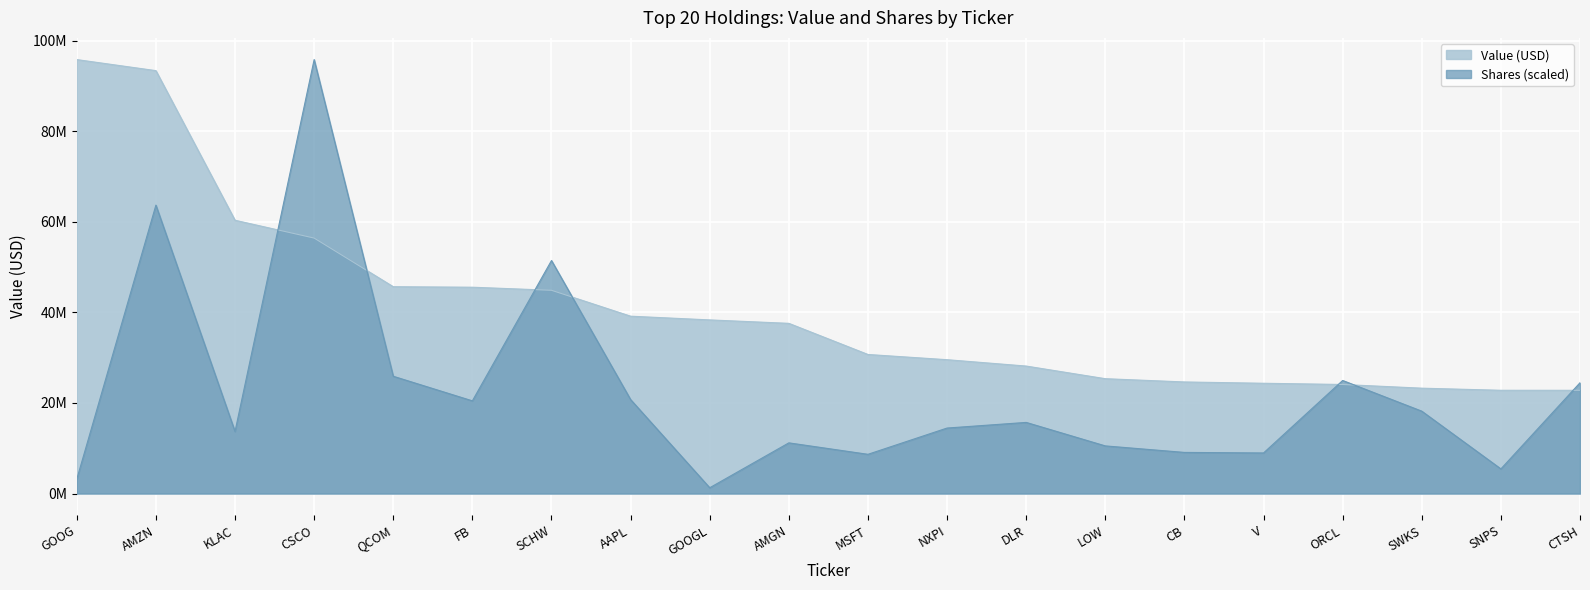

True or false: Shares and Value (USD) cross at least once.

True